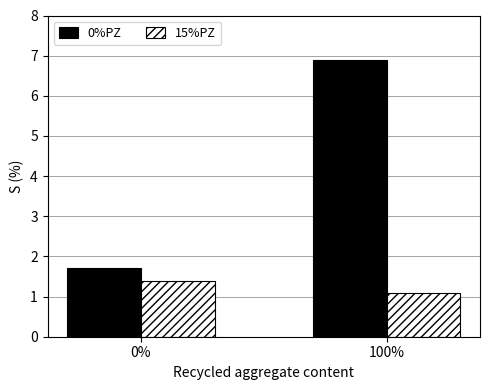

How many data points does each series have?

2